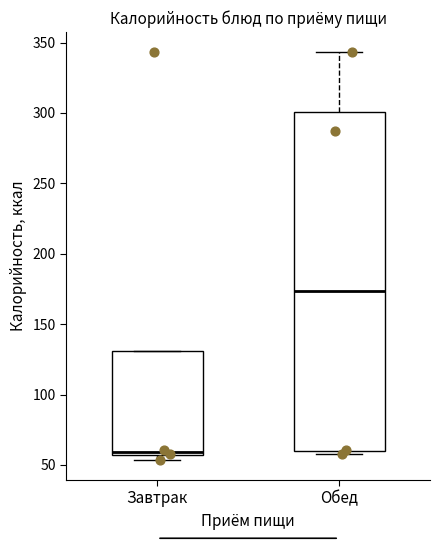

Reading left to right, transcribe this box plot: for each box, give where its median line is, the range the box spans, and where its two whiskers end, as read against the y-axis. The values are not printed on the chart, so give them approximately, as read against the axis.

Завтрак: median 60, box 55 to 130, whiskers 55 (just below the box's lower edge) to 130
Обед: median 175, box 60 to 300, whiskers 60 (just below the box's lower edge) to 345